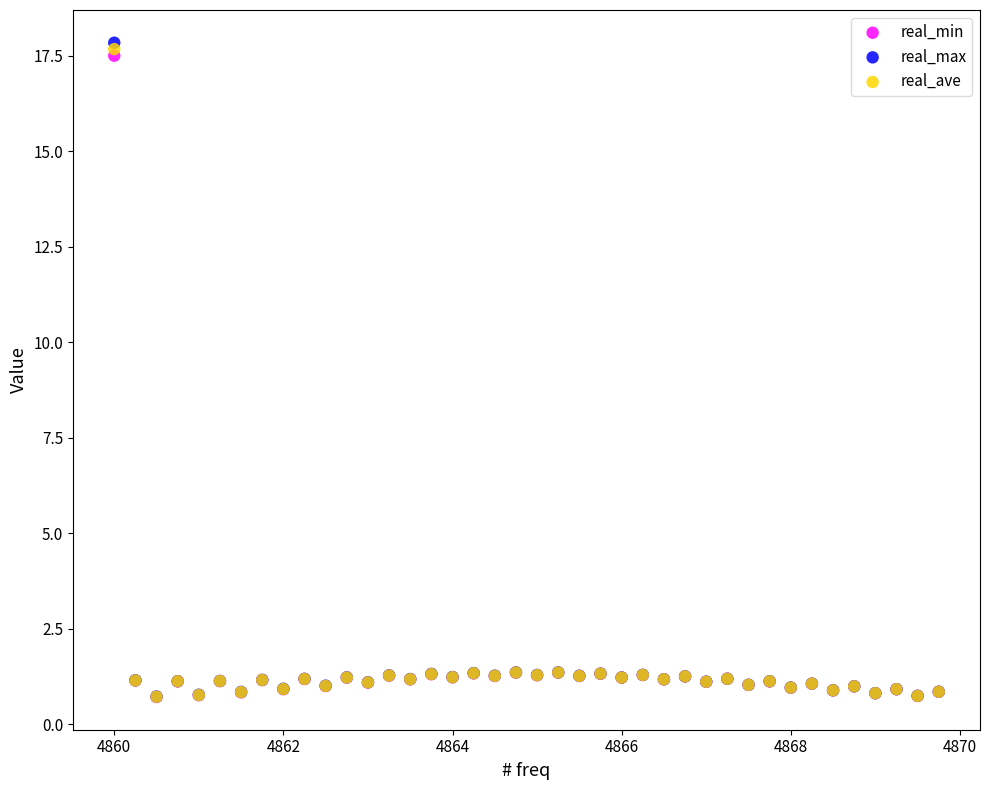

Which series reaches the maximum Y coordinate?

real_max